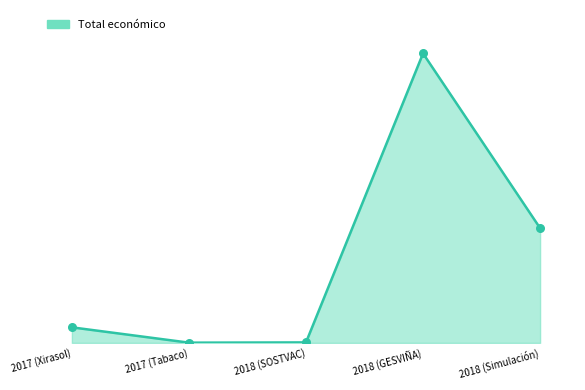

What is the ratio of the value at 2017 (Xirasol) to the value at 2018 (GESVIÑA)?

0.1